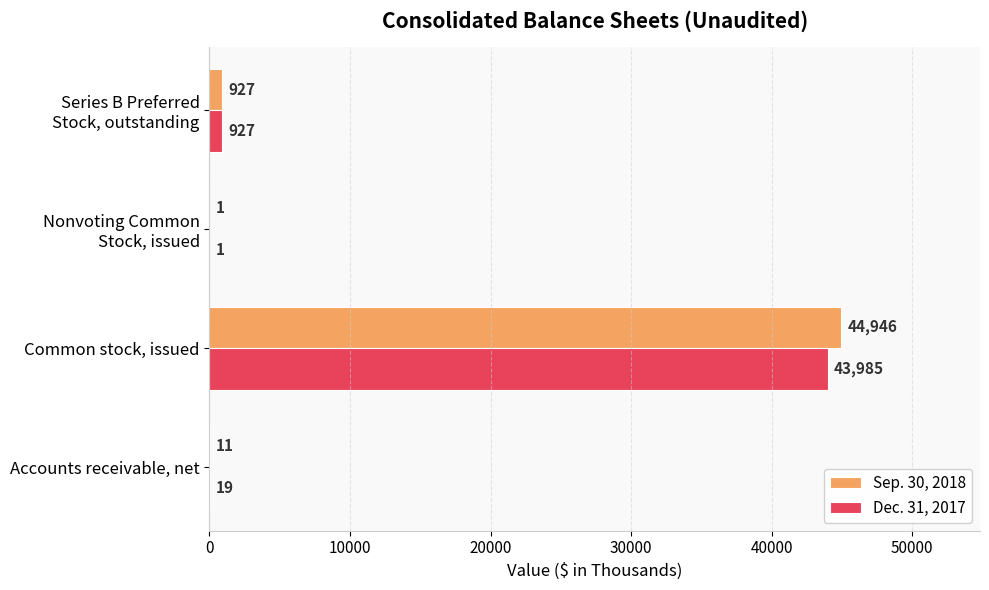

What is the maximum value for Dec. 31, 2017?

43985